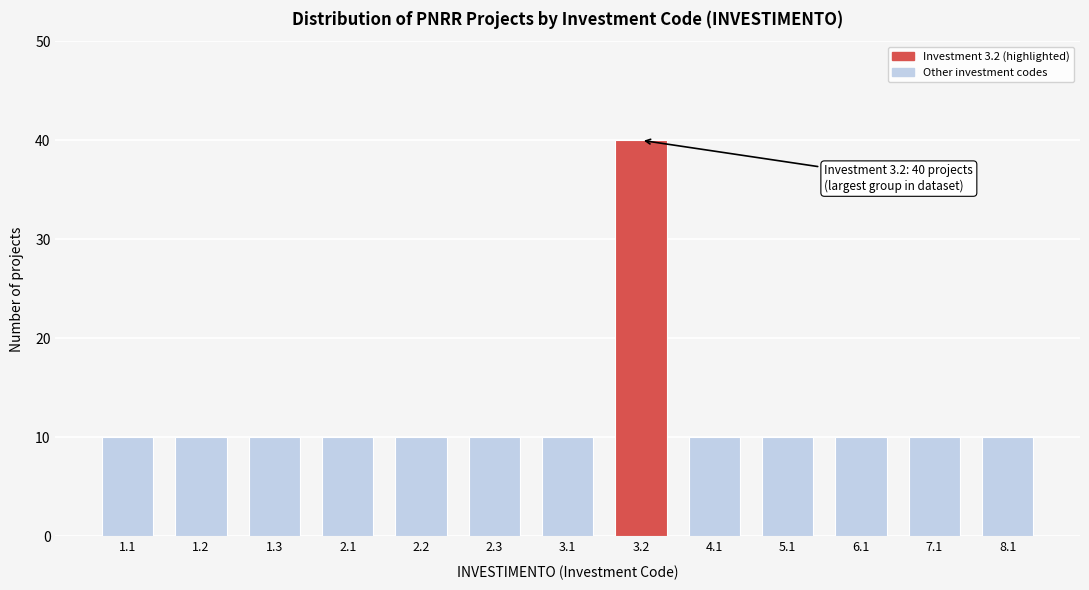

Reading right to left, what are all the values shown in this chart?

10	10	10	10	10	40	10	10	10	10	10	10	10